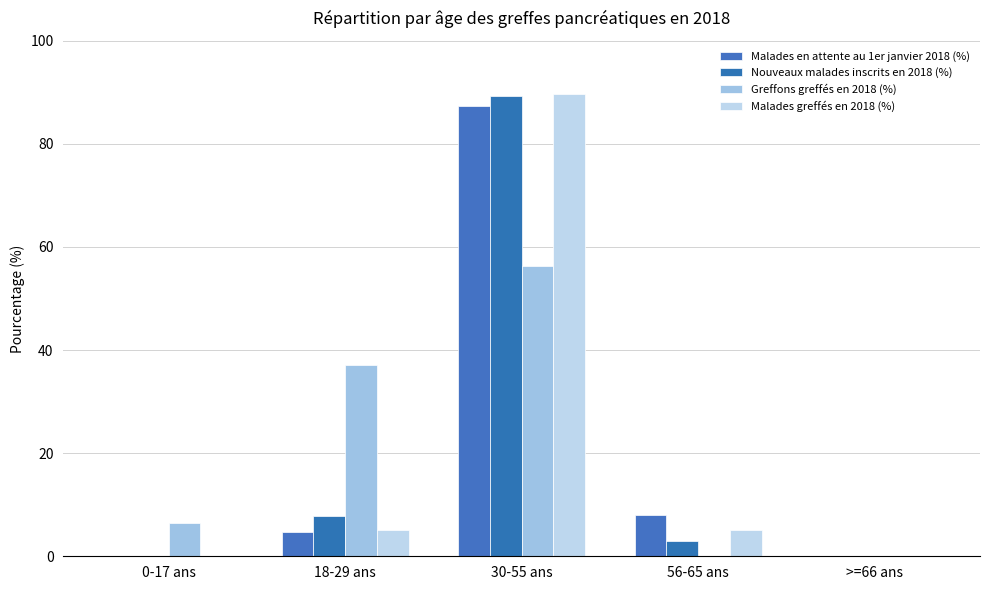

What is the difference between the highest and lowest values at 0-17 ans?

6.4